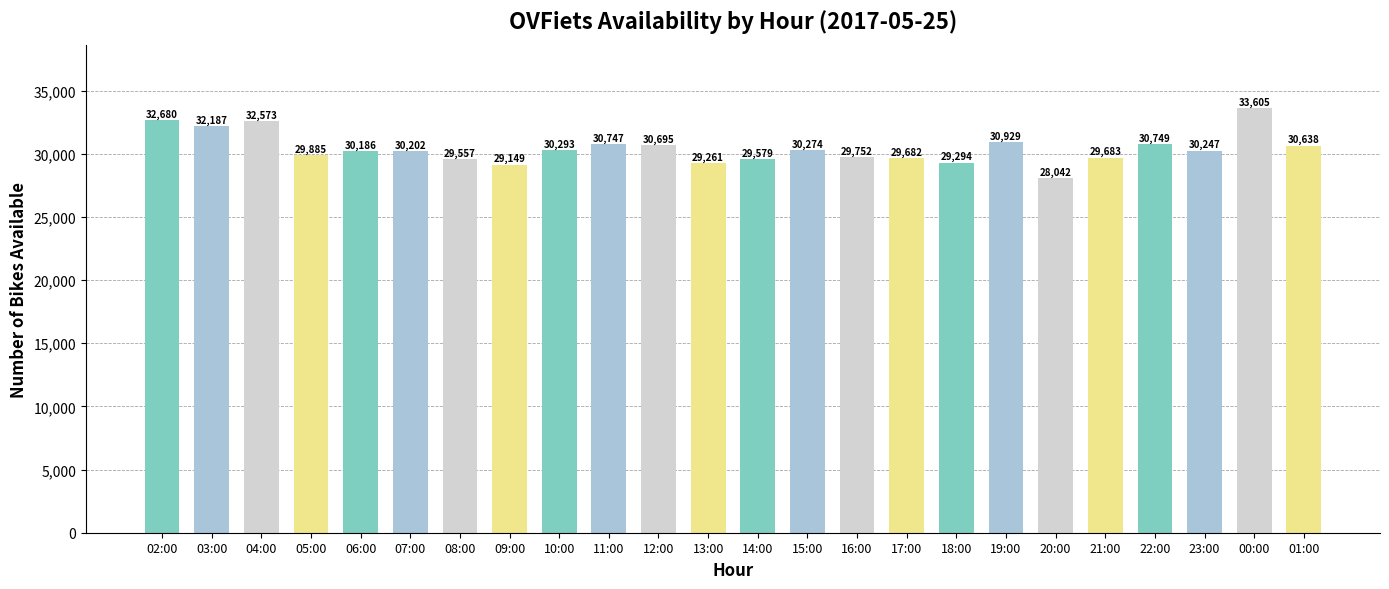

Reading right to left, transcribe all the data shown in this chart.

01:00=30638	00:00=33605	23:00=30247	22:00=30749	21:00=29683	20:00=28042	19:00=30929	18:00=29294	17:00=29682	16:00=29752	15:00=30274	14:00=29579	13:00=29261	12:00=30695	11:00=30747	10:00=30293	09:00=29149	08:00=29557	07:00=30202	06:00=30186	05:00=29885	04:00=32573	03:00=32187	02:00=32680